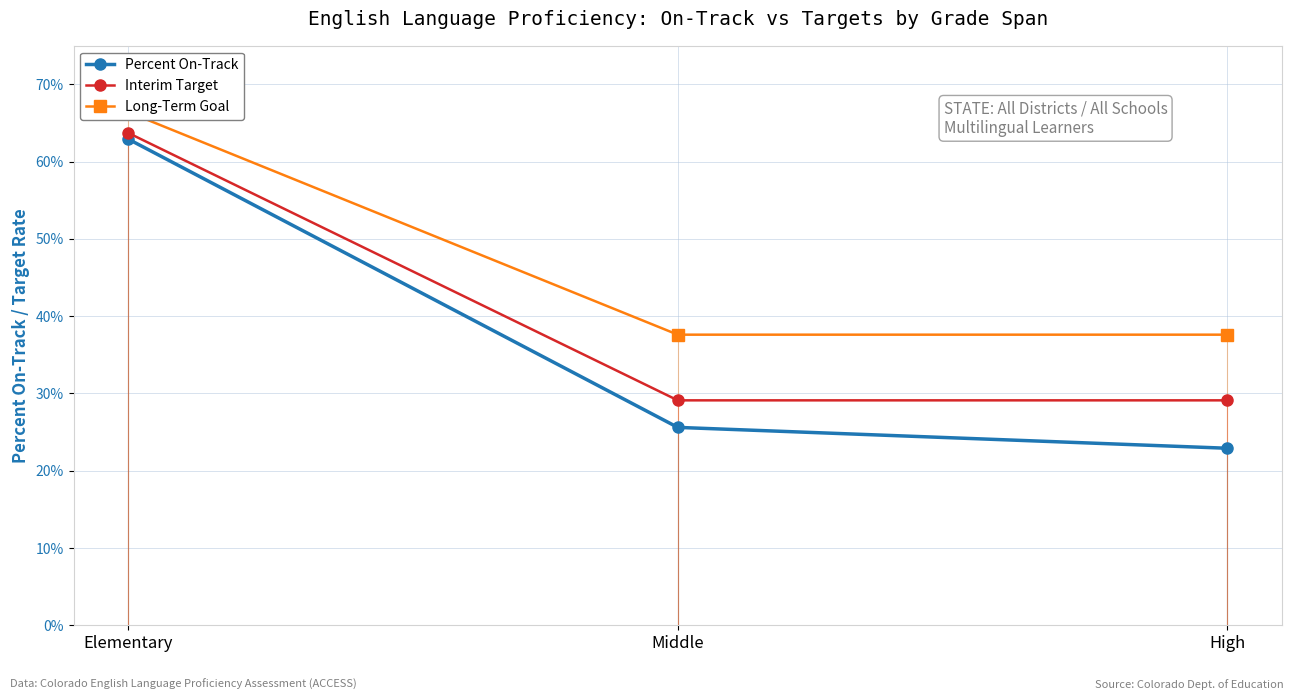

The value of Percent On-Track at Middle is 0.3. True or false?

True